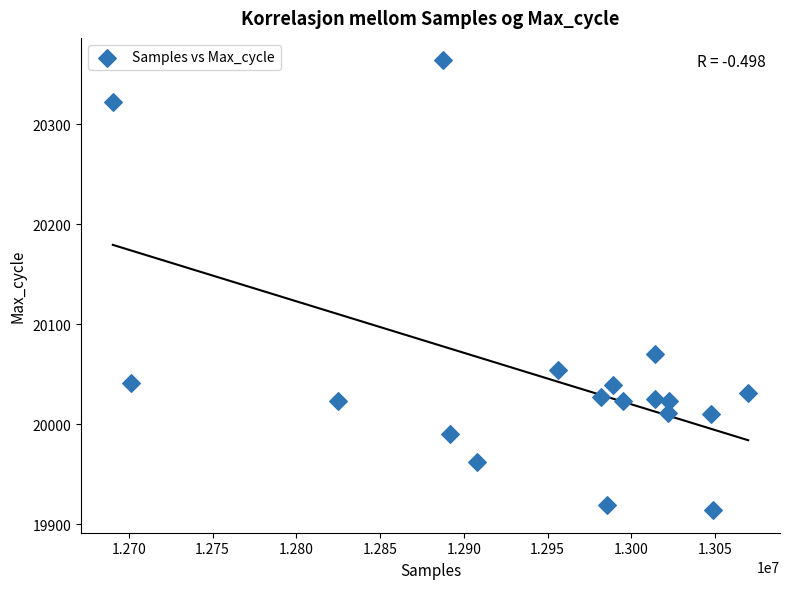

What Y value in the scatter plot is closest to 20139?

20070